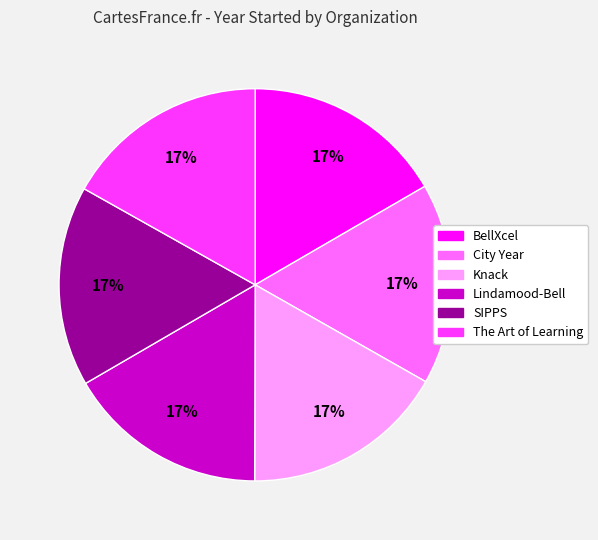

Do Knack and SIPPS together represent more than half of the pie?

No